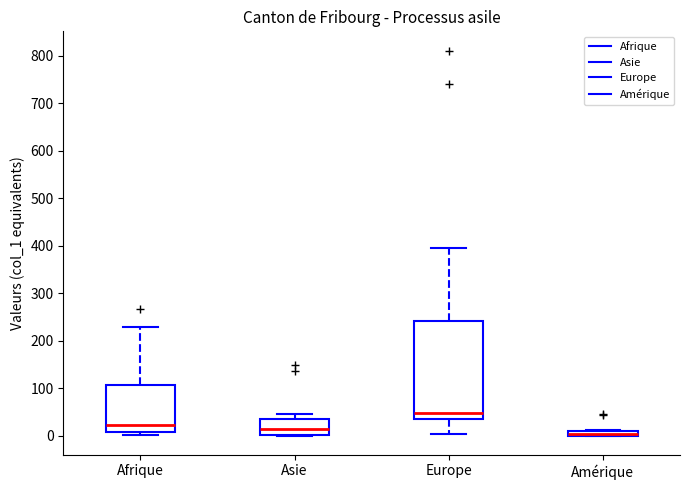

Which box is the tallest, from its lower edge to its upper edge?

Europe